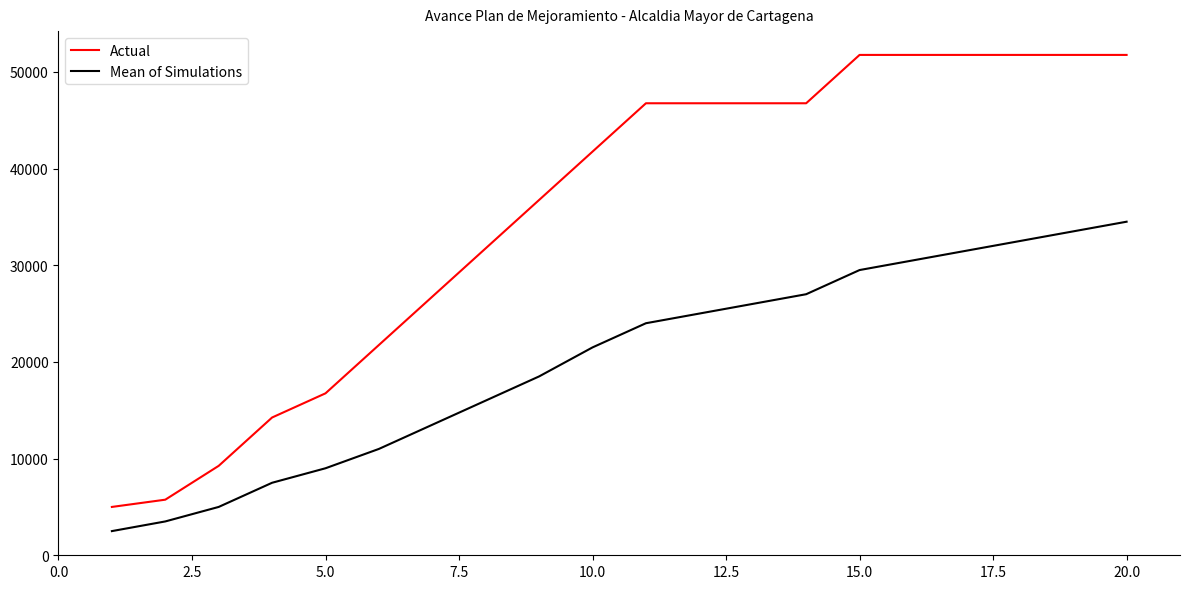

Rank the series by their maximum value, from highest to lowest.

Actual, Mean of Simulations